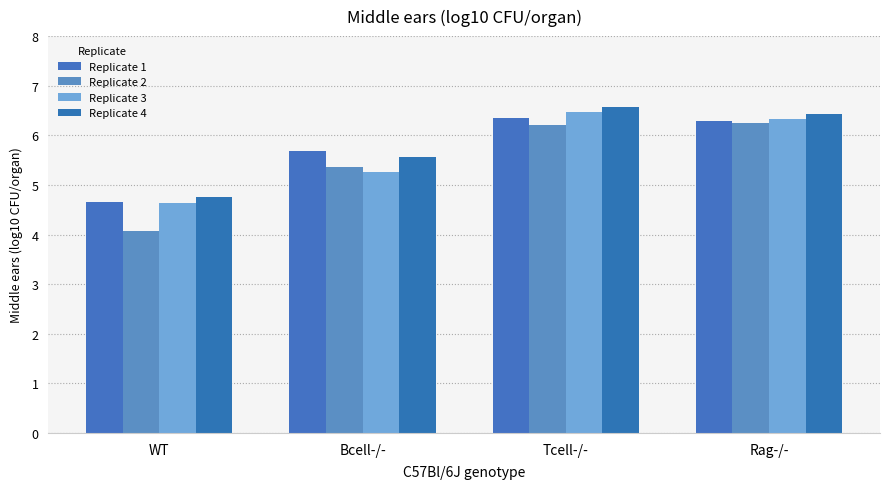

List the labels in order of Replicate 3 value, smallest first.

WT, Bcell-/-, Rag-/-, Tcell-/-